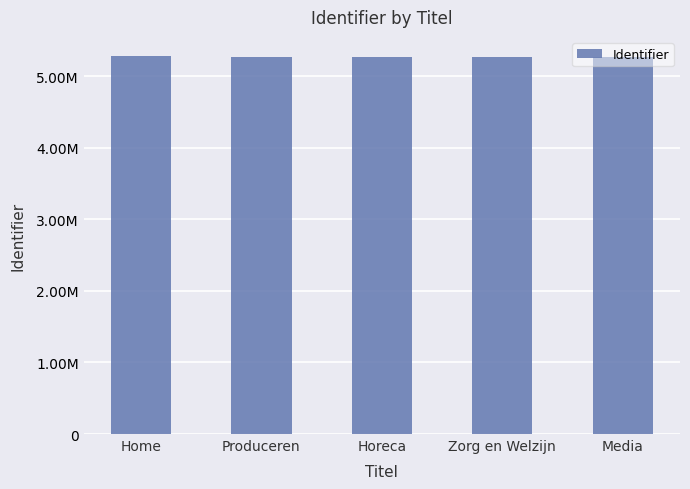

Does the chart contain any negative values?

No